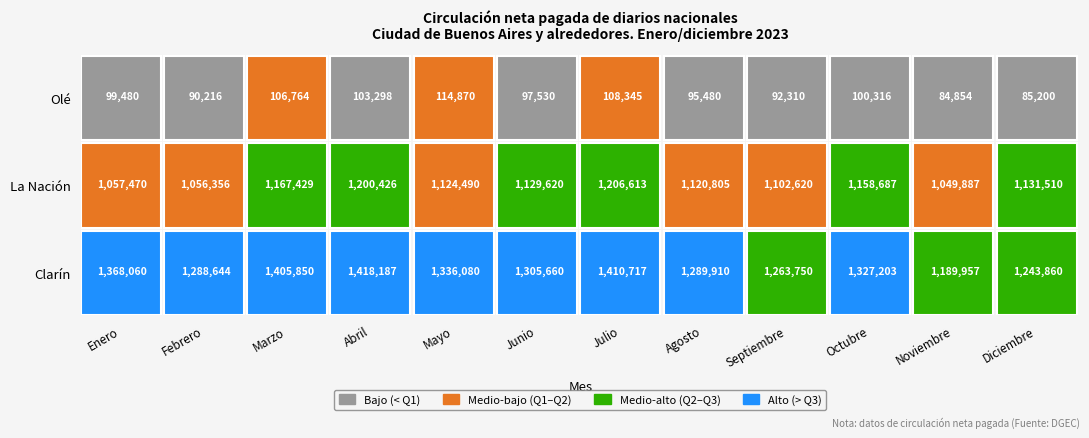

How many distinct data groups are displayed?

3